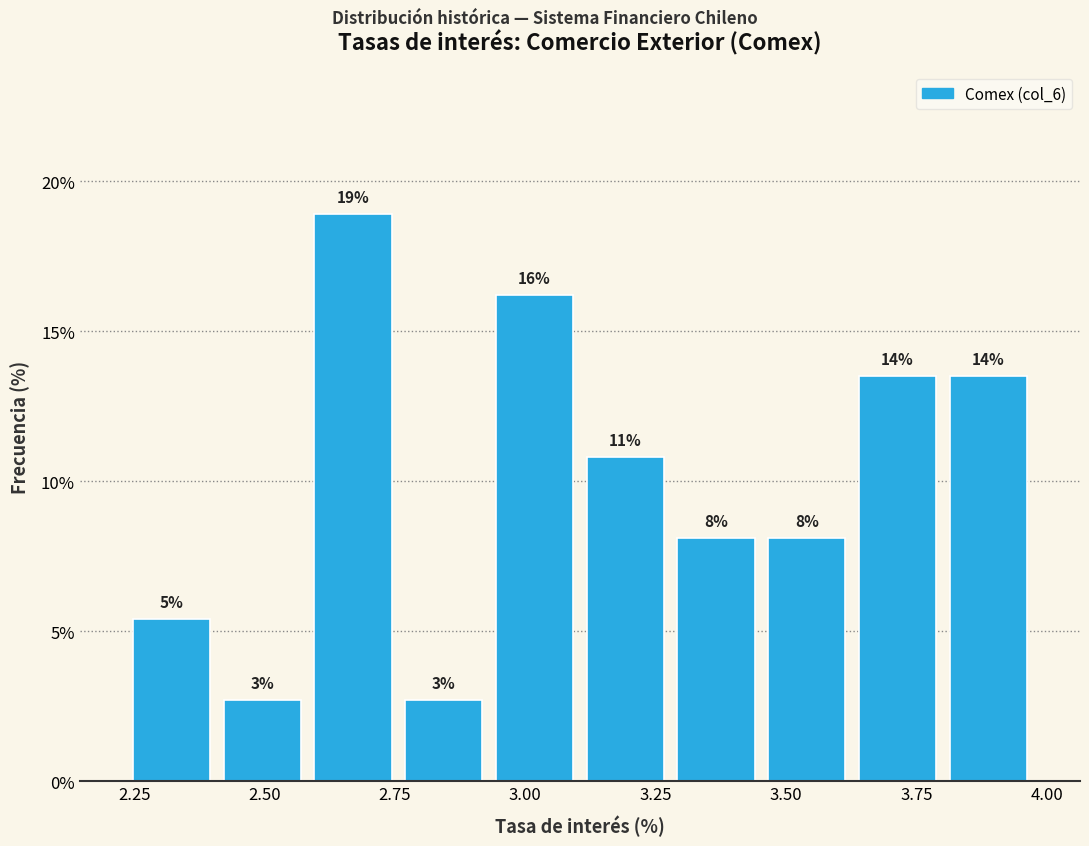

Read against the x-axis, roughly where is the centre of the tallest bar?

2.65